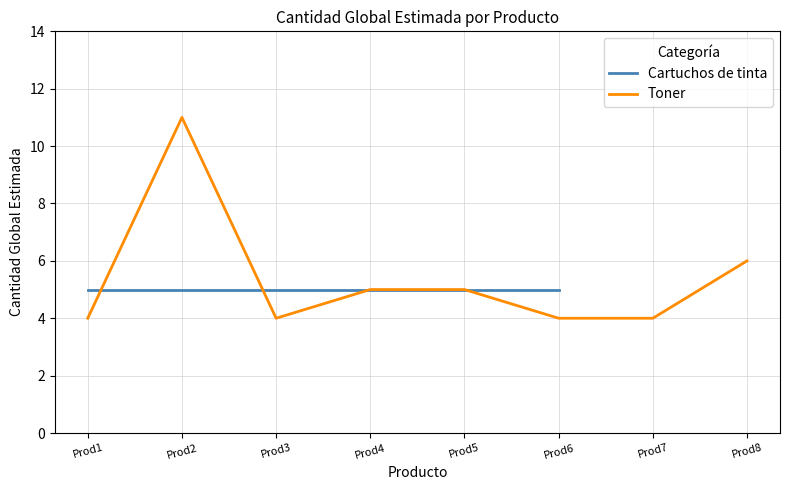

At which category does the data reach its first local valley?

Prod3